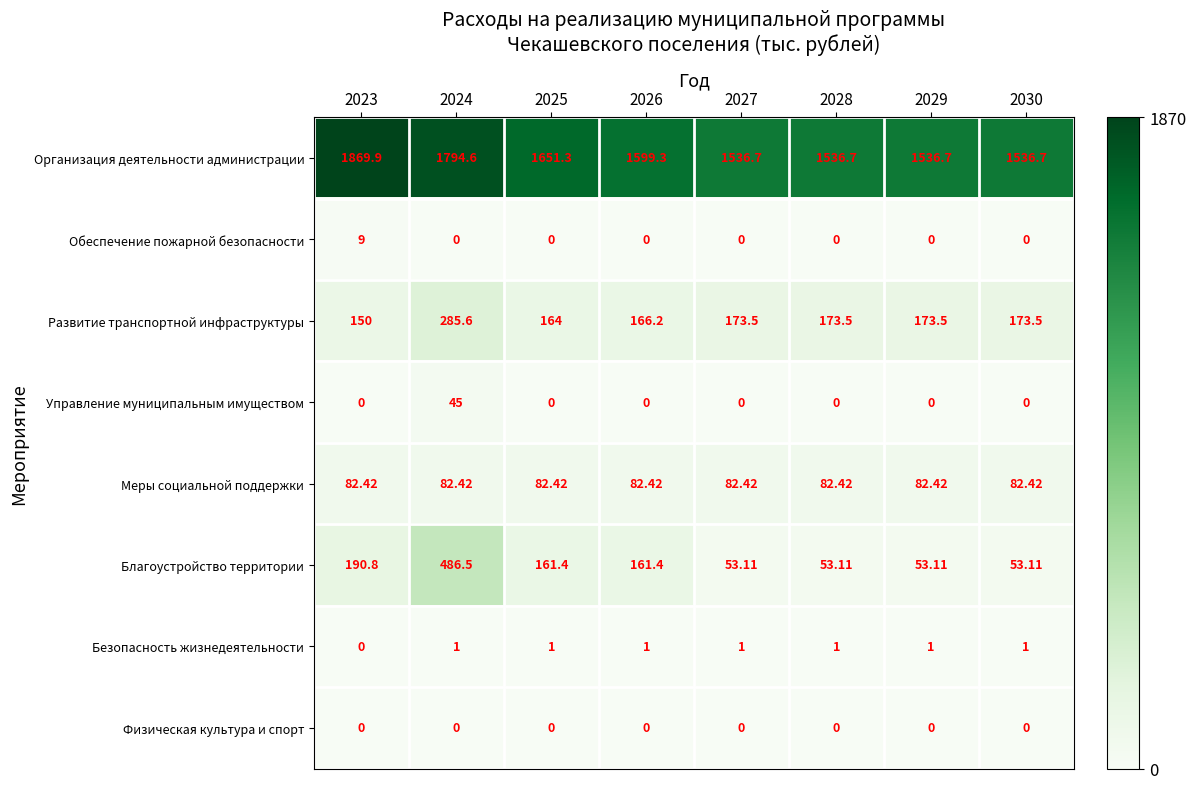

What is the spread (max minus min) of values at 2029?

1536.7